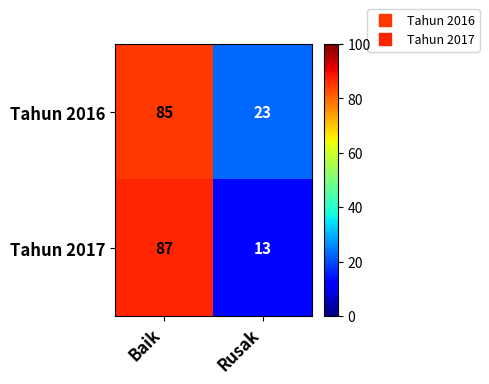

Read the Tahun 2017 value at Rusak, to the nearest 10.

10